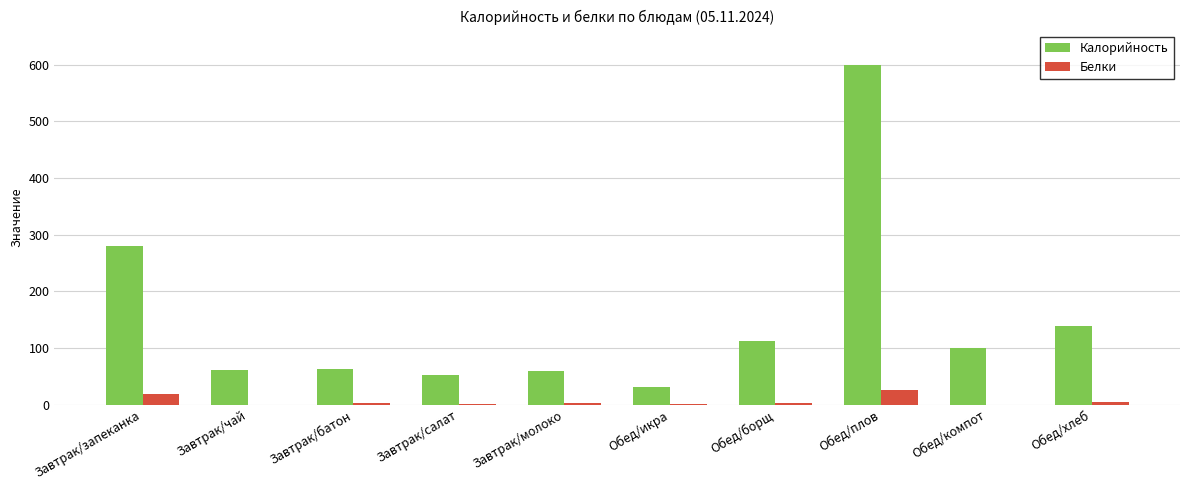

Which series has the largest total across all categories?

Калорийность